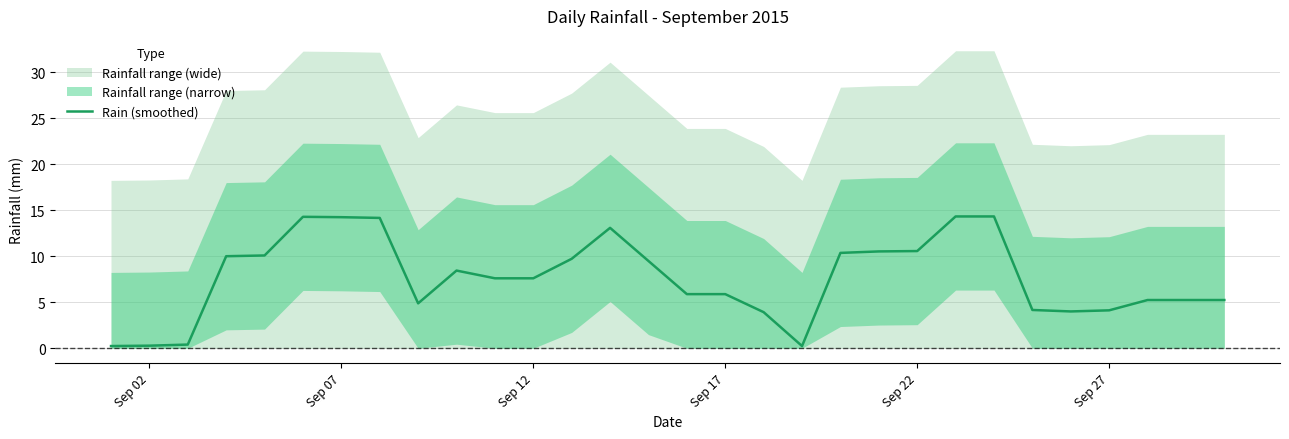

The Rain (smoothed) series shows 10.6 at Sep 22. True or false?

True